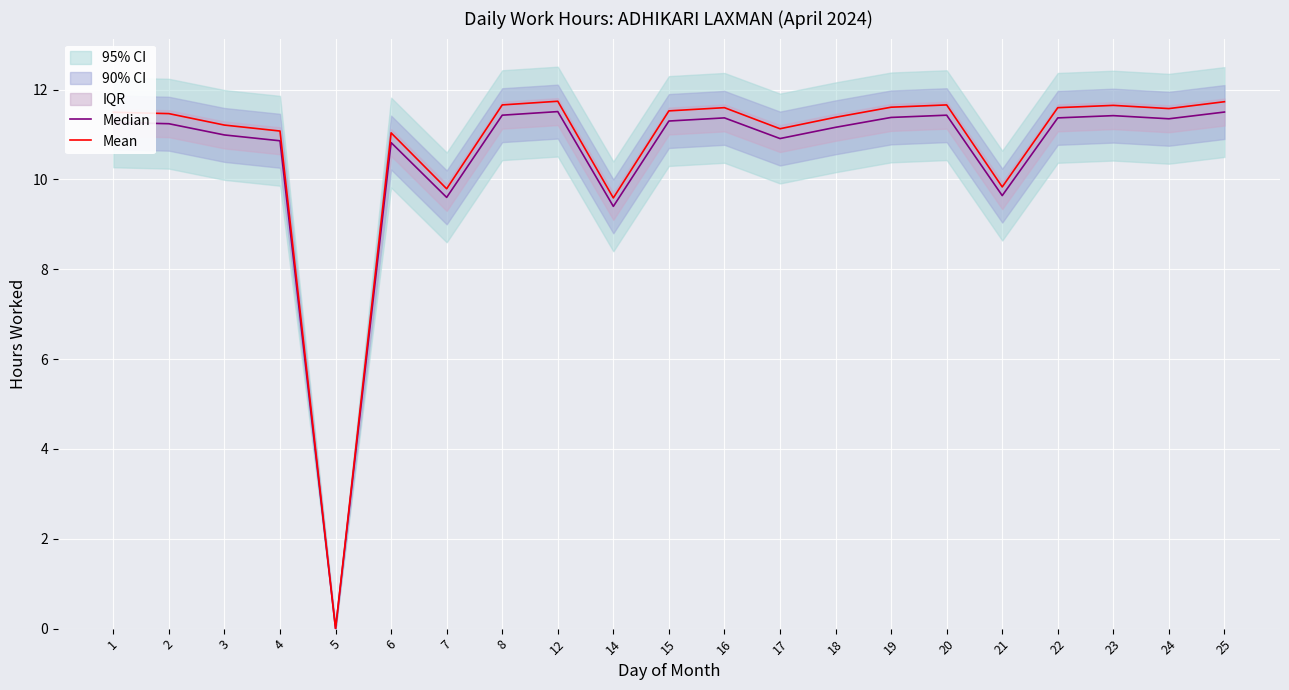

True or false: Mean has more than 2 interior local peaks.

True